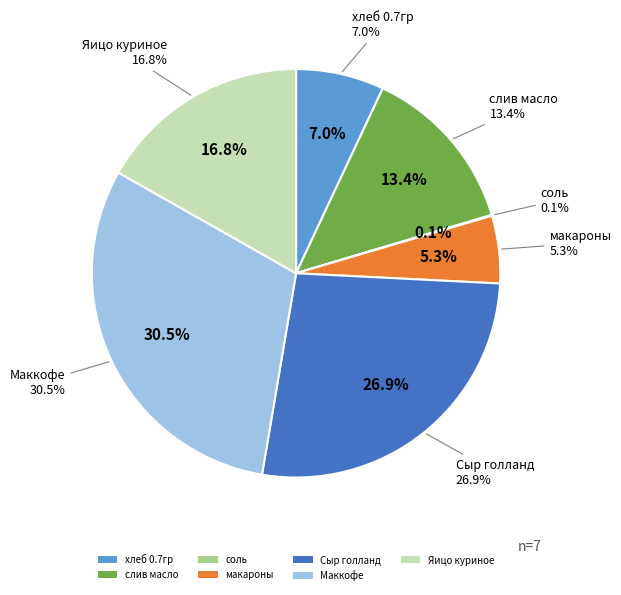

Is it true that слив масло is 21% of the pie?

False